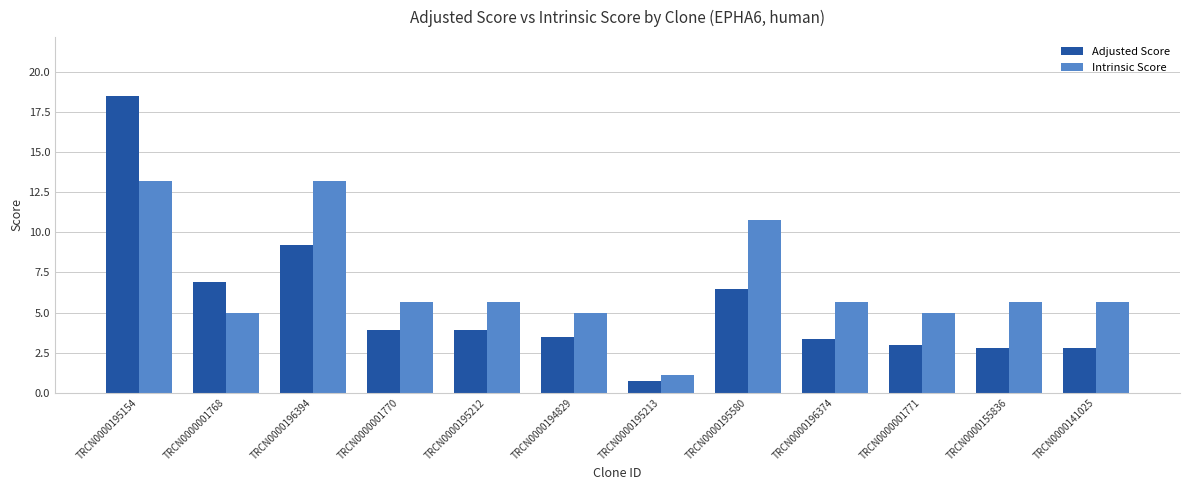

Is the value of Intrinsic Score at TRCN0000195580 greater than the value of Adjusted Score at TRCN0000196374?

Yes